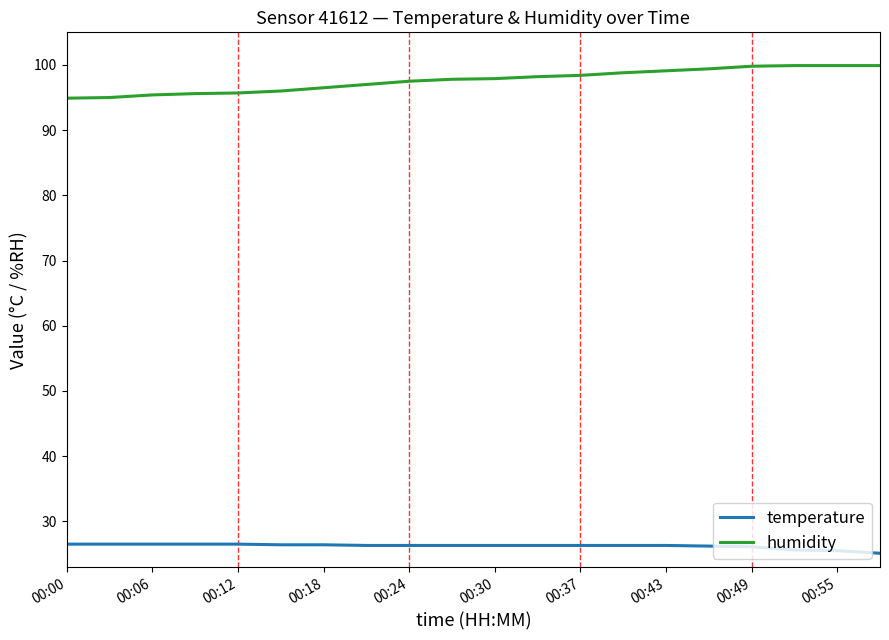

Rank the series by their average value, from lowest to highest.

temperature, humidity